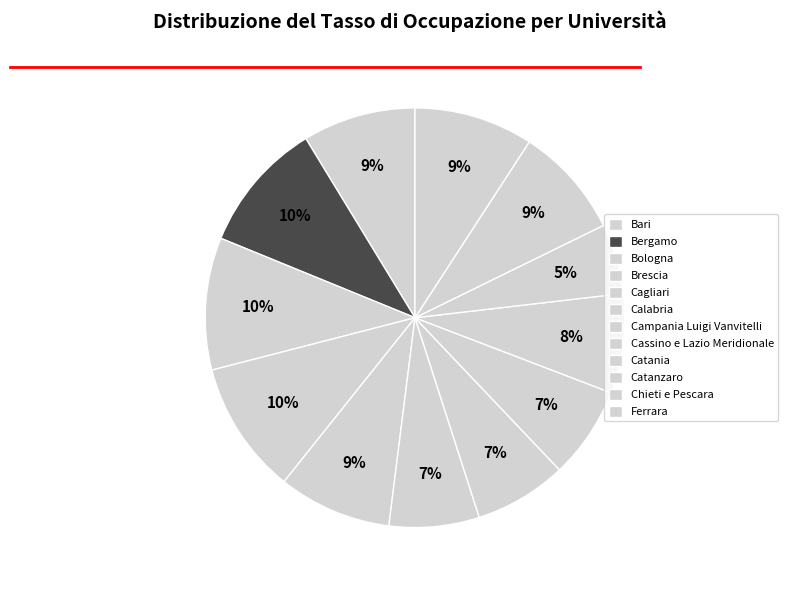

How many slices are in this pie chart?

12